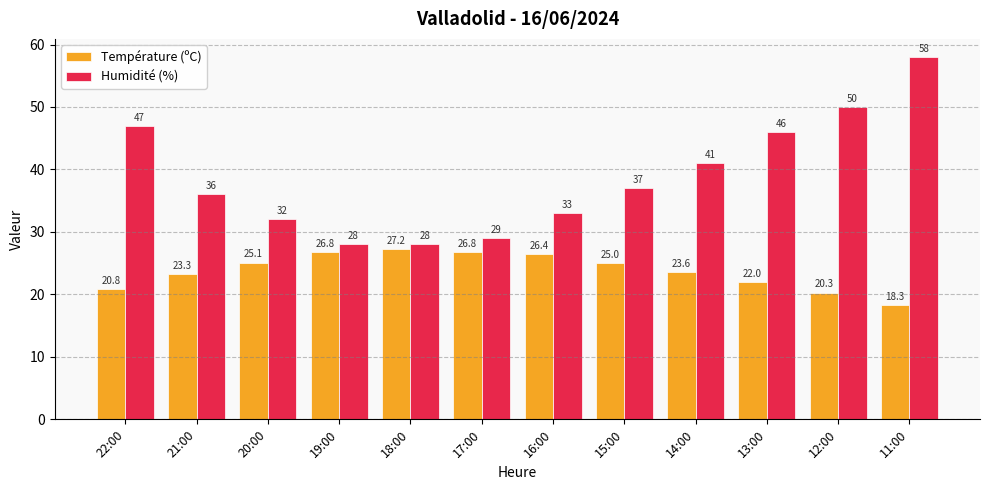

Which series changed the most between 20:00 and 12:00?

Humidité (%)